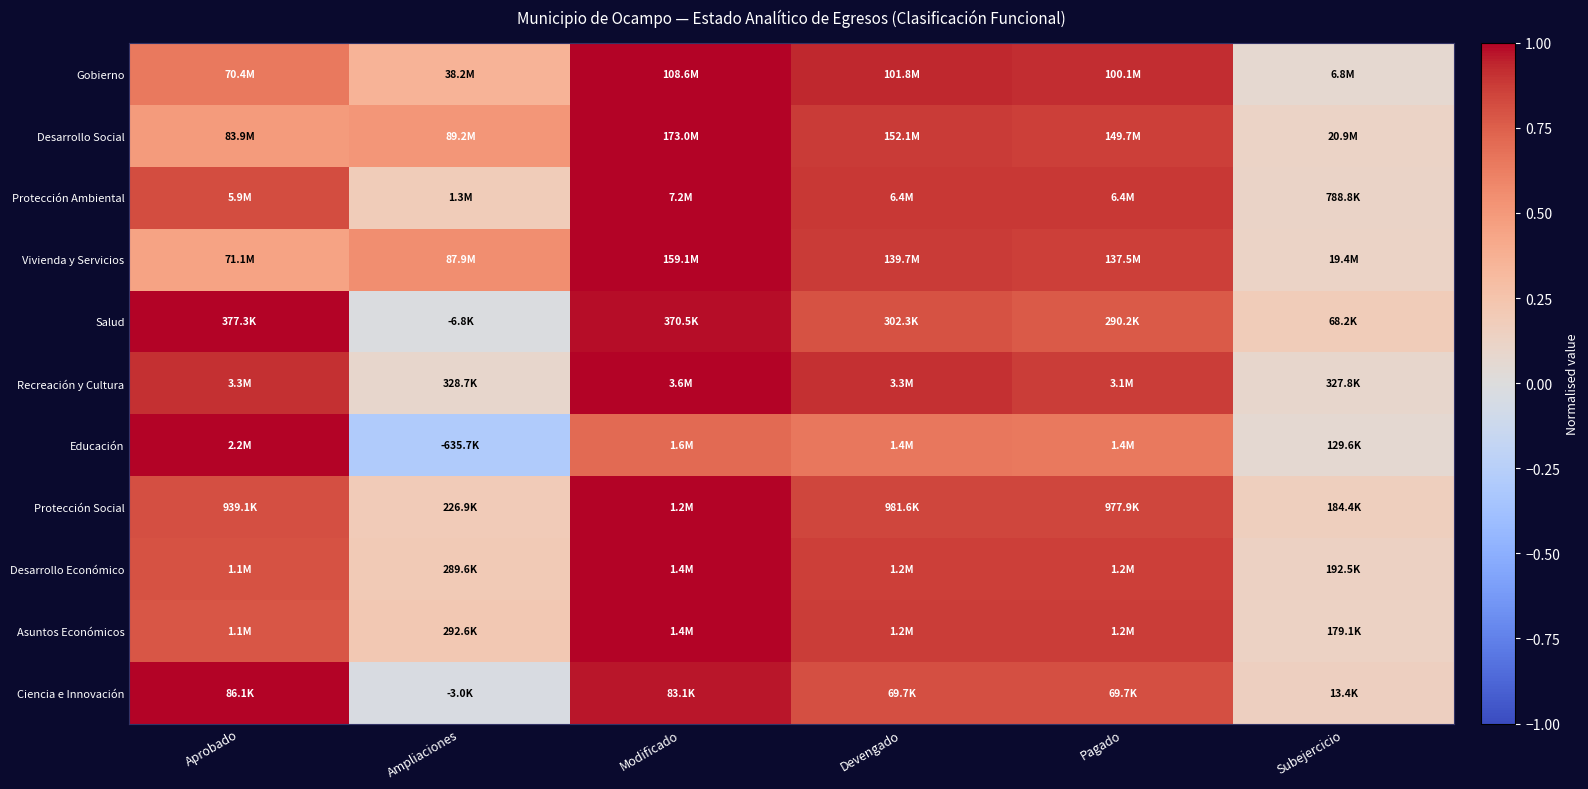

Reading right to left, extract all data points from this chart.

Gobierno: Subejercicio=0.1	Pagado=0.9	Devengado=0.9	Modificado=1.0	Ampliaciones=0.4	Aprobado=0.6
Desarrollo Social: Subejercicio=0.1	Pagado=0.9	Devengado=0.9	Modificado=1.0	Ampliaciones=0.5	Aprobado=0.5
Protección Ambiental: Subejercicio=0.1	Pagado=0.9	Devengado=0.9	Modificado=1.0	Ampliaciones=0.2	Aprobado=0.8
Vivienda y Servicios: Subejercicio=0.1	Pagado=0.9	Devengado=0.9	Modificado=1.0	Ampliaciones=0.6	Aprobado=0.4
Salud: Subejercicio=0.2	Pagado=0.8	Devengado=0.8	Modificado=1.0	Ampliaciones=-0.0	Aprobado=1.0
Recreación y Cultura: Subejercicio=0.1	Pagado=0.9	Devengado=0.9	Modificado=1.0	Ampliaciones=0.1	Aprobado=0.9
Educación: Subejercicio=0.1	Pagado=0.6	Devengado=0.7	Modificado=0.7	Ampliaciones=-0.3	Aprobado=1.0
Protección Social: Subejercicio=0.2	Pagado=0.8	Devengado=0.8	Modificado=1.0	Ampliaciones=0.2	Aprobado=0.8
Desarrollo Económico: Subejercicio=0.1	Pagado=0.9	Devengado=0.9	Modificado=1.0	Ampliaciones=0.2	Aprobado=0.8
Asuntos Económicos: Subejercicio=0.1	Pagado=0.9	Devengado=0.9	Modificado=1.0	Ampliaciones=0.2	Aprobado=0.8
Ciencia e Innovación: Subejercicio=0.2	Pagado=0.8	Devengado=0.8	Modificado=1.0	Ampliaciones=-0.0	Aprobado=1.0